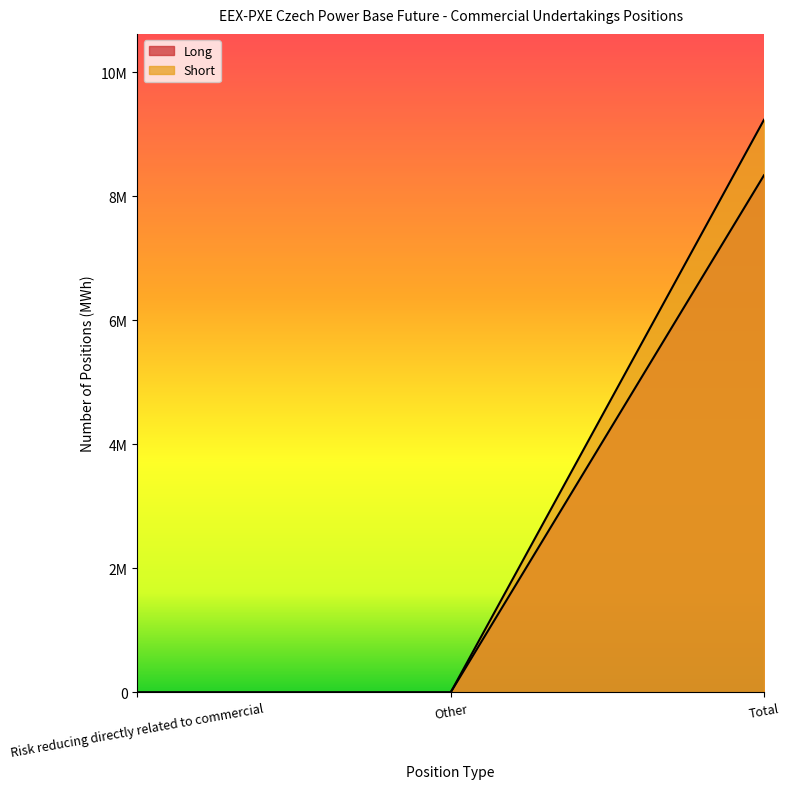

Reading left to right, extract all data points from this chart.

Long: Risk reducing directly related to commercial=0	Other=0	Total=9230575
Short: Risk reducing directly related to commercial=0	Other=0	Total=8335834